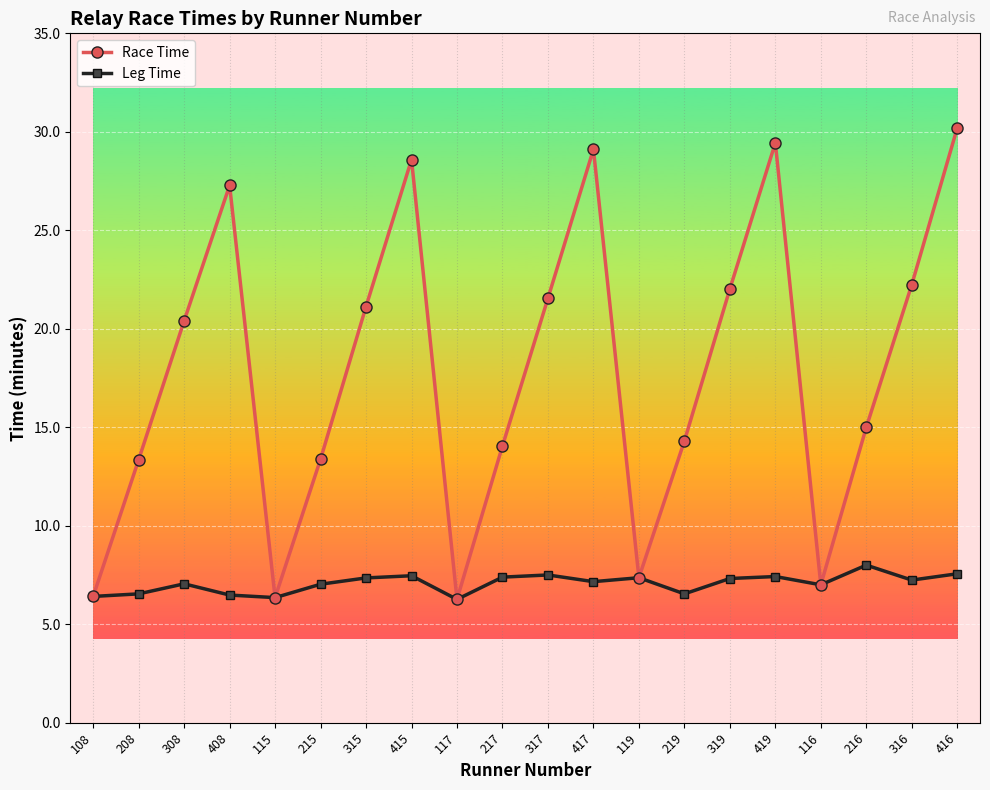

How many lines are shown in the chart?

2